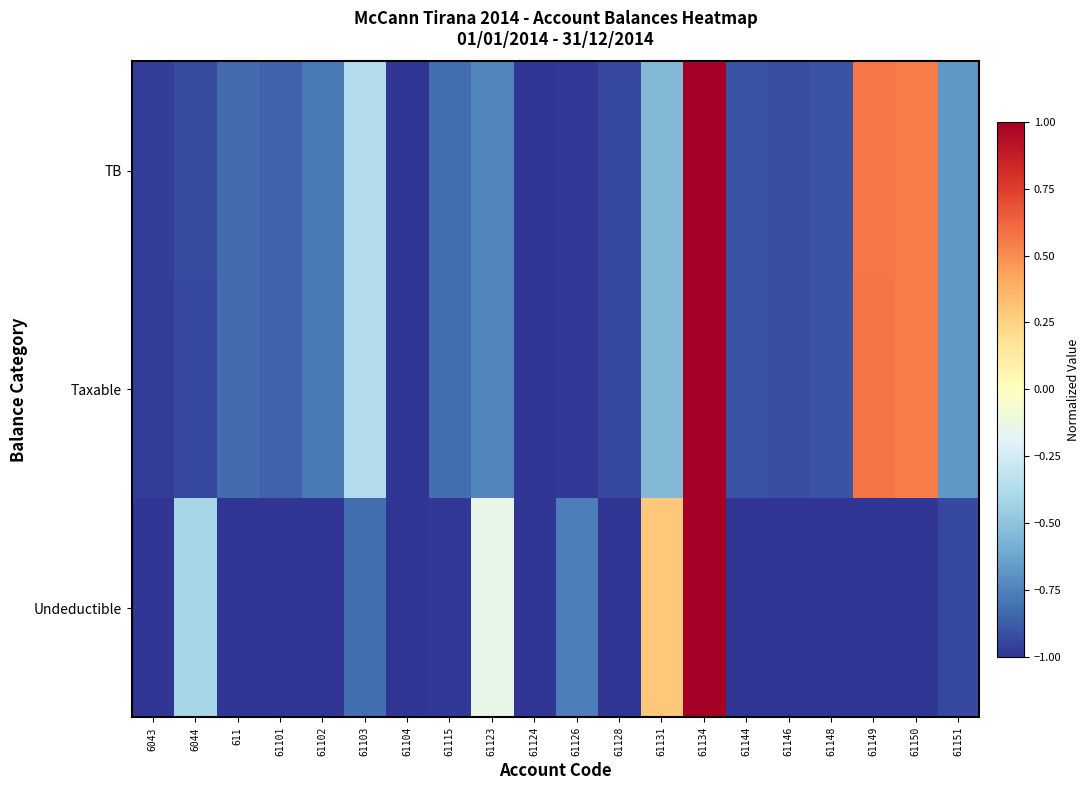

Reading left to right, list all the values displayed in this chart.

TB: 6043=-1.0	6044=-0.9	611=-0.8	61101=-0.9	61102=-0.8	61103=-0.4	61104=-1.0	61115=-0.8	61123=-0.7	61124=-1.0	61126=-1.0	61128=-0.9	61131=-0.5	61134=1.0	61144=-0.9	61146=-0.9	61148=-0.9	61149=0.6	61150=0.5	61151=-0.7
Taxable: 6043=-1.0	6044=-0.9	611=-0.8	61101=-0.9	61102=-0.8	61103=-0.4	61104=-1.0	61115=-0.8	61123=-0.7	61124=-1.0	61126=-1.0	61128=-0.9	61131=-0.5	61134=1.0	61144=-0.9	61146=-0.9	61148=-0.9	61149=0.6	61150=0.6	61151=-0.7
Undeductible: 6043=-1.0	6044=-0.4	611=-1.0	61101=-1.0	61102=-1.0	61103=-0.8	61104=-1.0	61115=-1.0	61123=-0.1	61124=-1.0	61126=-0.8	61128=-1.0	61131=0.3	61134=1.0	61144=-1.0	61146=-1.0	61148=-1.0	61149=-1.0	61150=-1.0	61151=-0.9